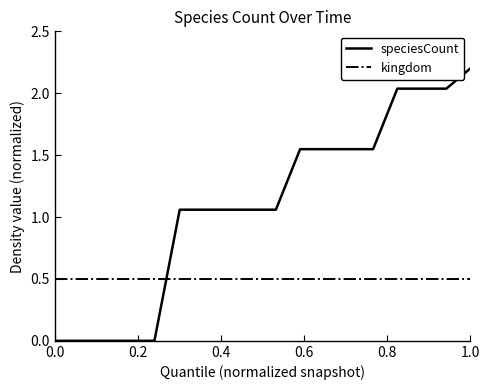

True or false: speciesCount and kingdom cross at least once.

True